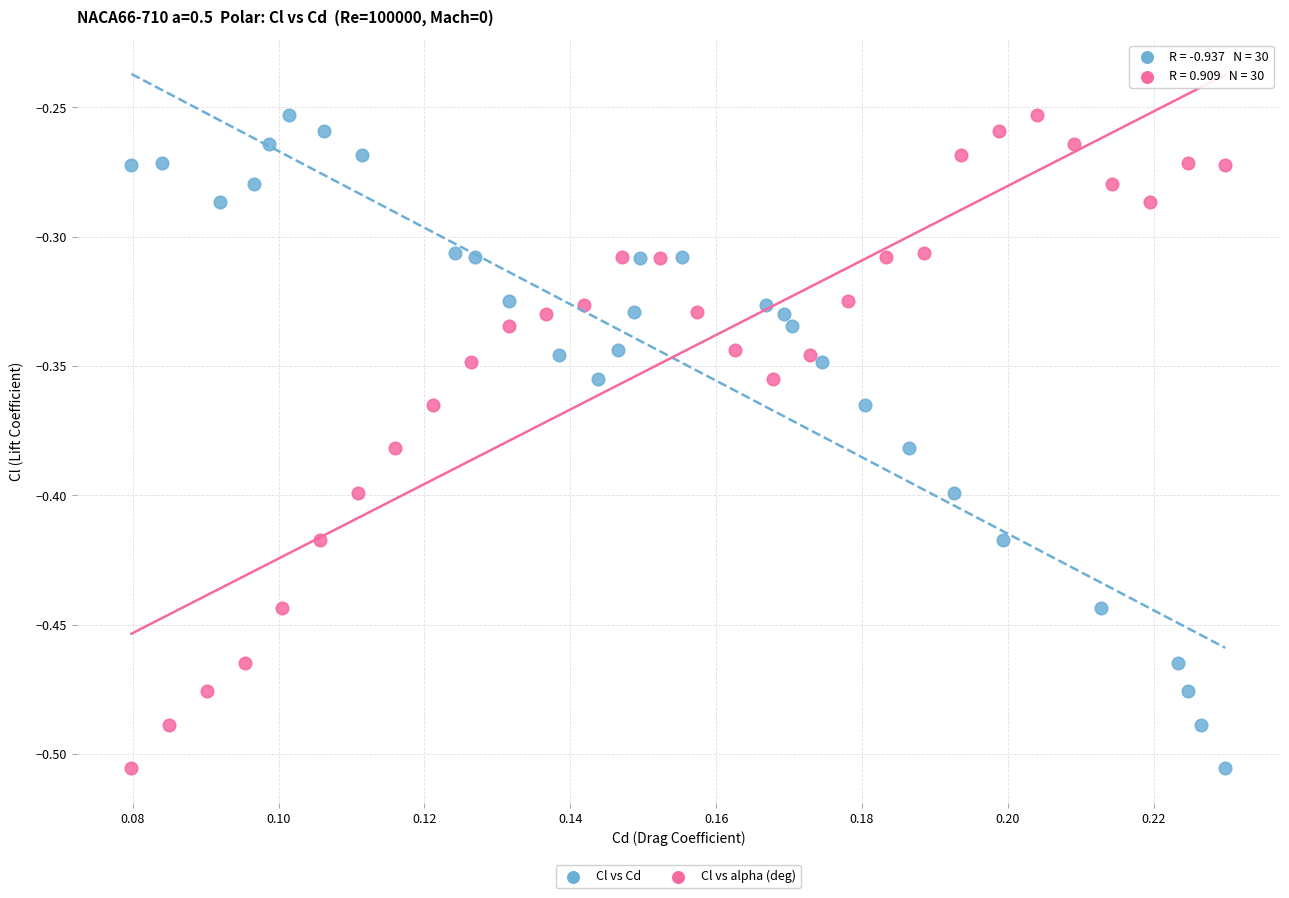

What are all the series names shown in the legend?

Cl vs Cd, Cl vs alpha (deg)